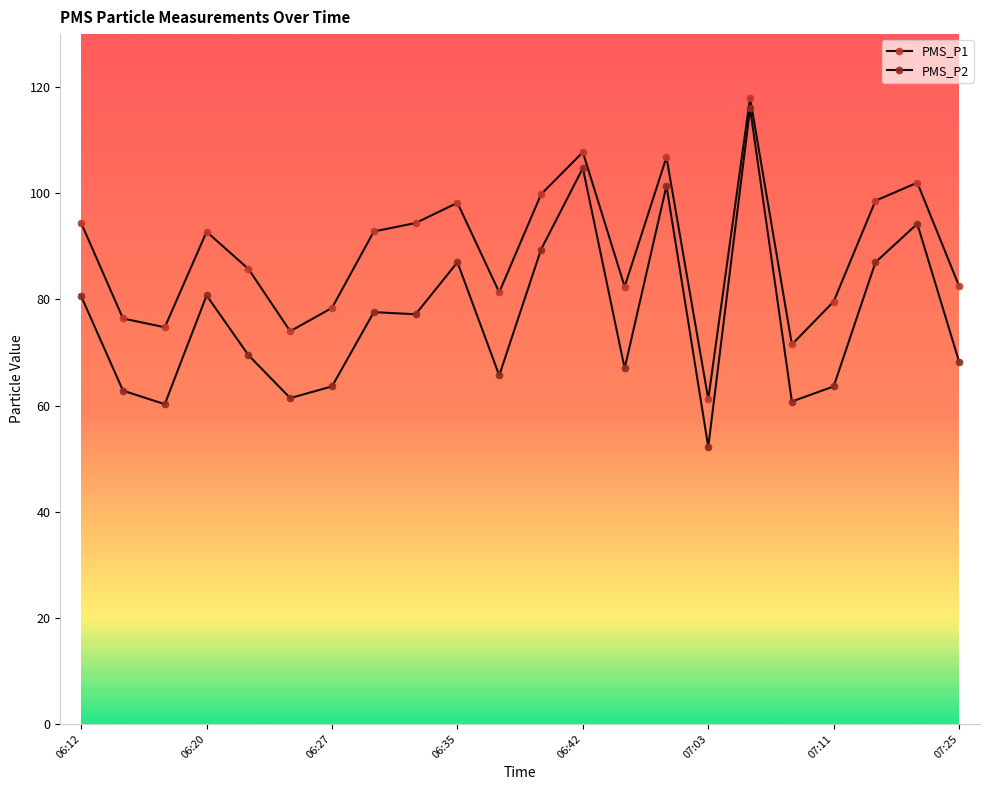

Reading left to right, list all the values displayed in this chart.

PMS_P1: 94.4	76.4	74.8	92.8	85.8	74.0	78.4	92.8	94.4	98.2	81.3	99.8	107.8	82.4	106.8	61.2	118.0	71.5	79.6	98.6	102.0	82.5
PMS_P2: 80.6	62.8	60.2	80.8	69.5	61.4	63.6	77.6	77.2	87.0	65.7	89.4	104.8	67.0	101.4	52.2	116.0	60.8	63.6	87.0	94.2	68.2